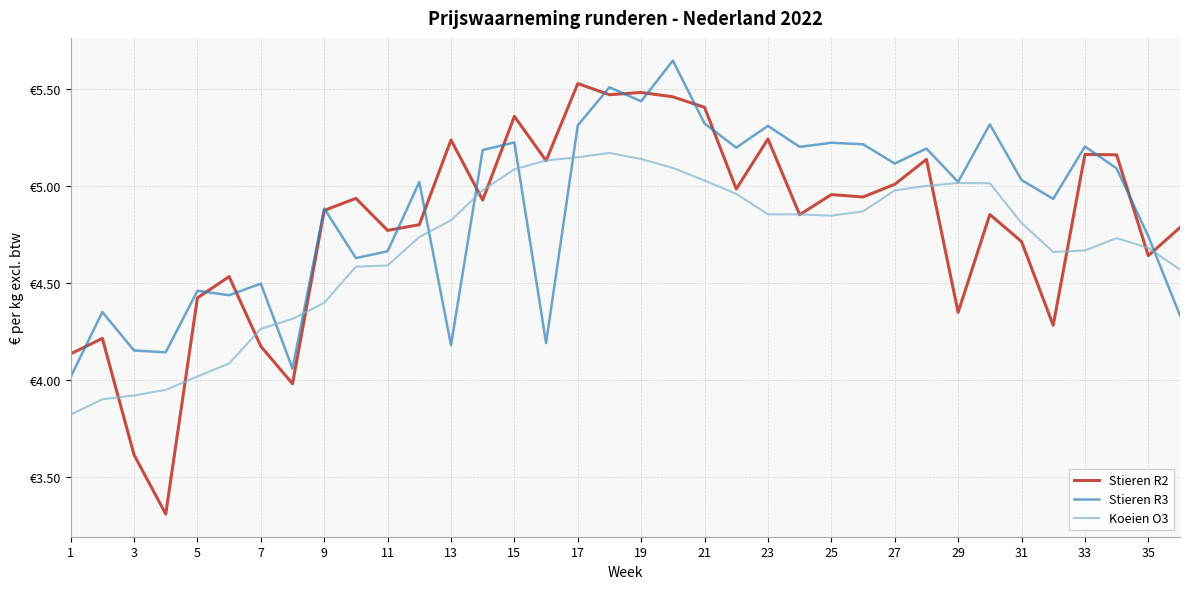

In Stieren R2, how many points are higher than both neighbors (excluding endpoints)?

12